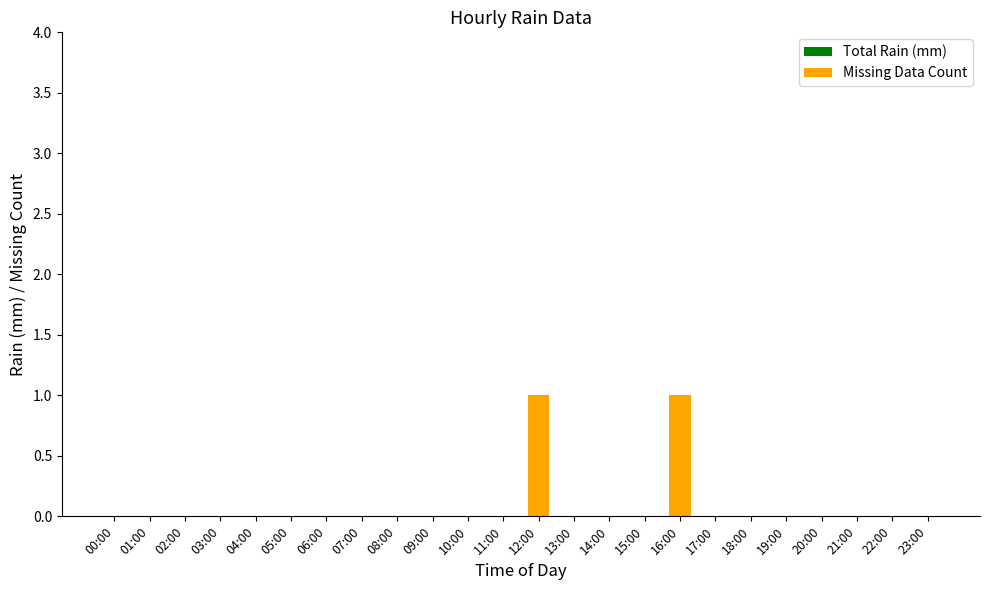

The chart shows a value of 1 at 12:00. True or false?

True